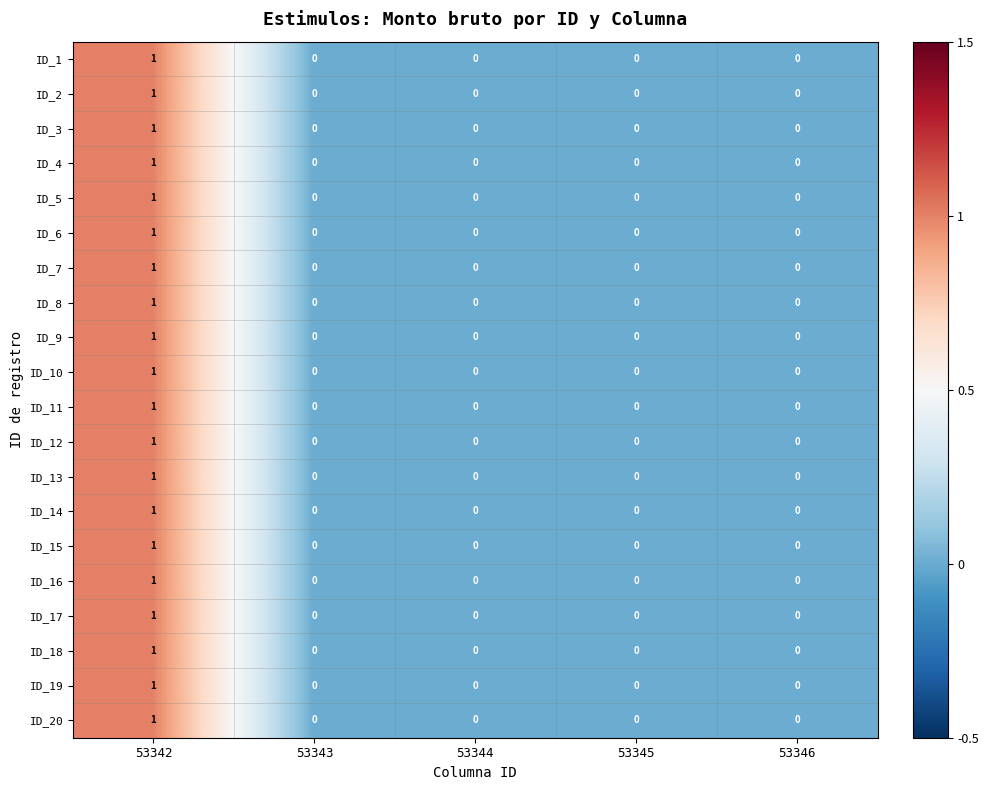

At which category is the sum across all series the highest?

53342